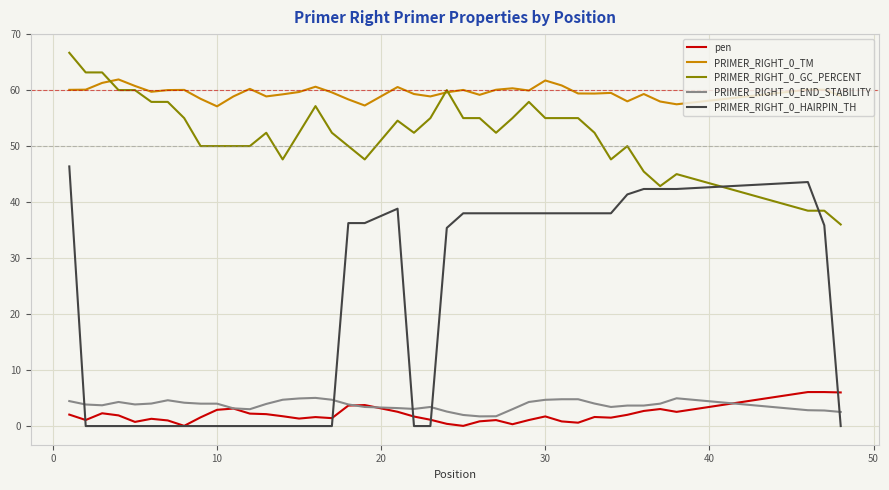

True or false: PRIMER_RIGHT_0_TM and PRIMER_RIGHT_0_HAIRPIN_TH cross at least once.

False